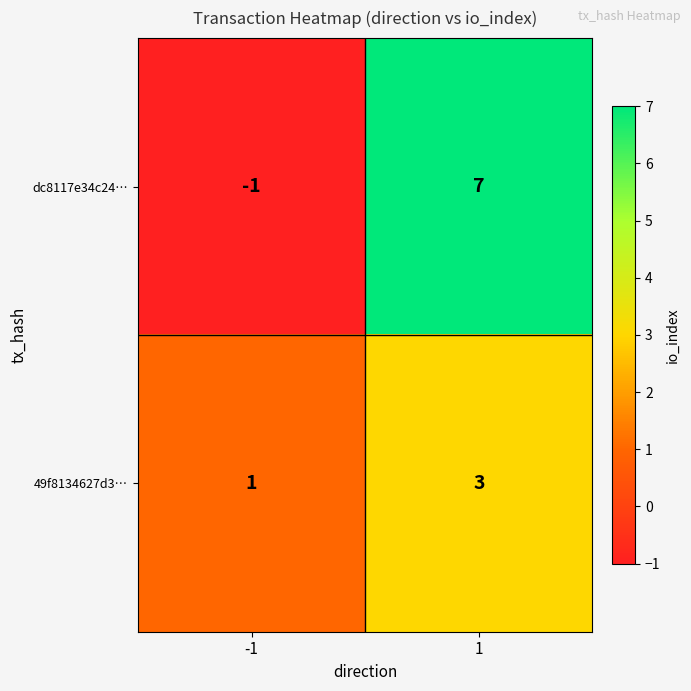

Rank the series by their average value, from lowest to highest.

49f8134627d3…, dc8117e34c24…